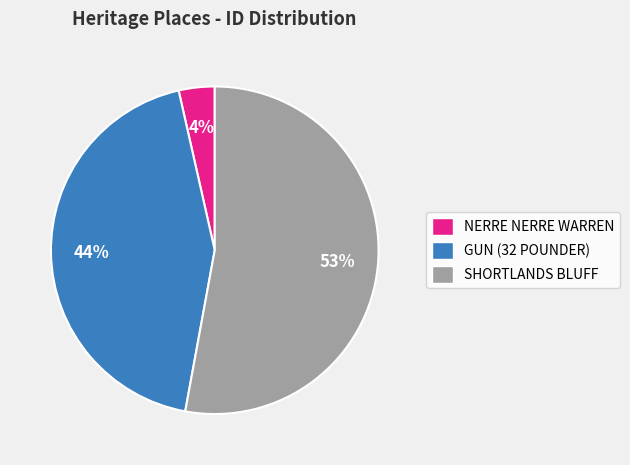

Rank the categories by value from lowest to highest.

NERRE NERRE WARREN, GUN (32 POUNDER), SHORTLANDS BLUFF